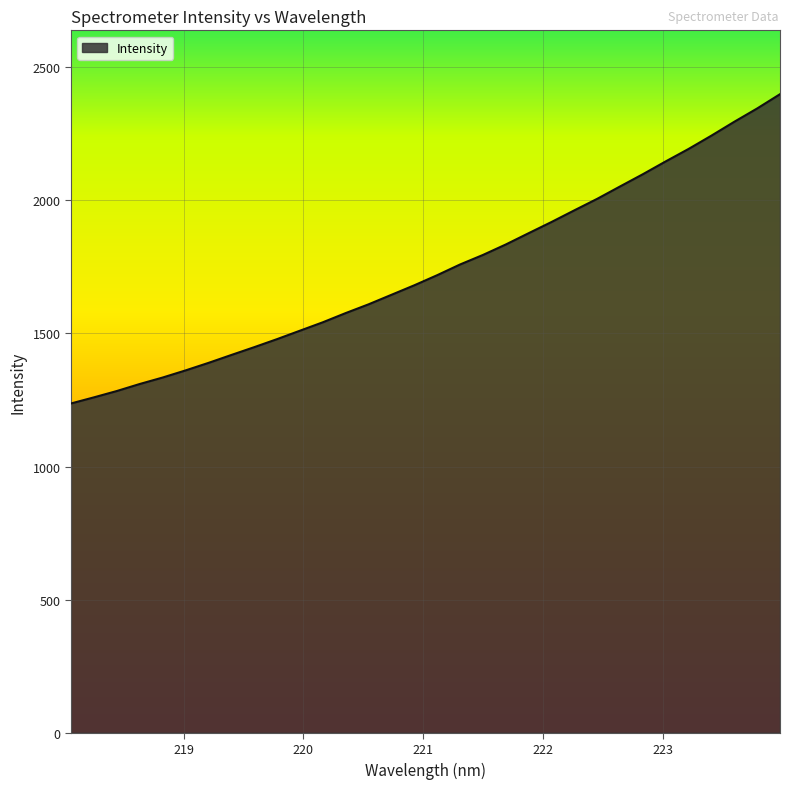

What is the difference between the maximum and minimum values?

1161.6